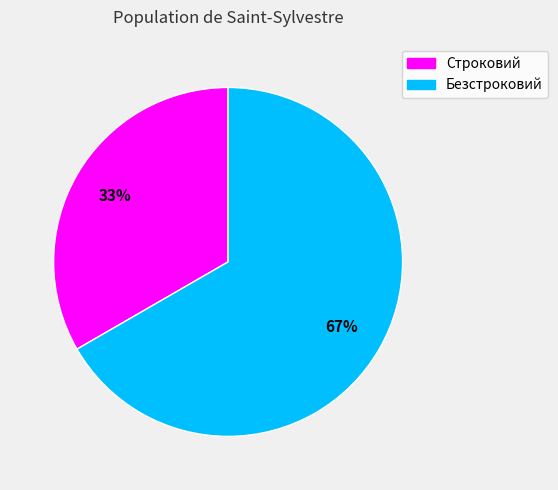

To the nearest percent, what is the combined percentage of Строковий and Безстроковий?

100%